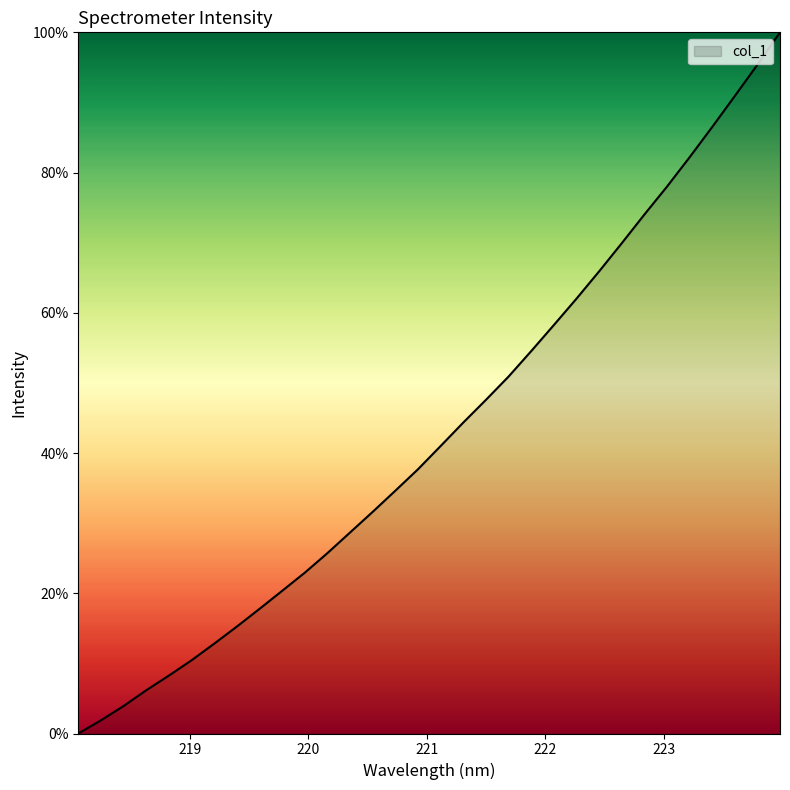

What is the greatest value displayed?

100.0